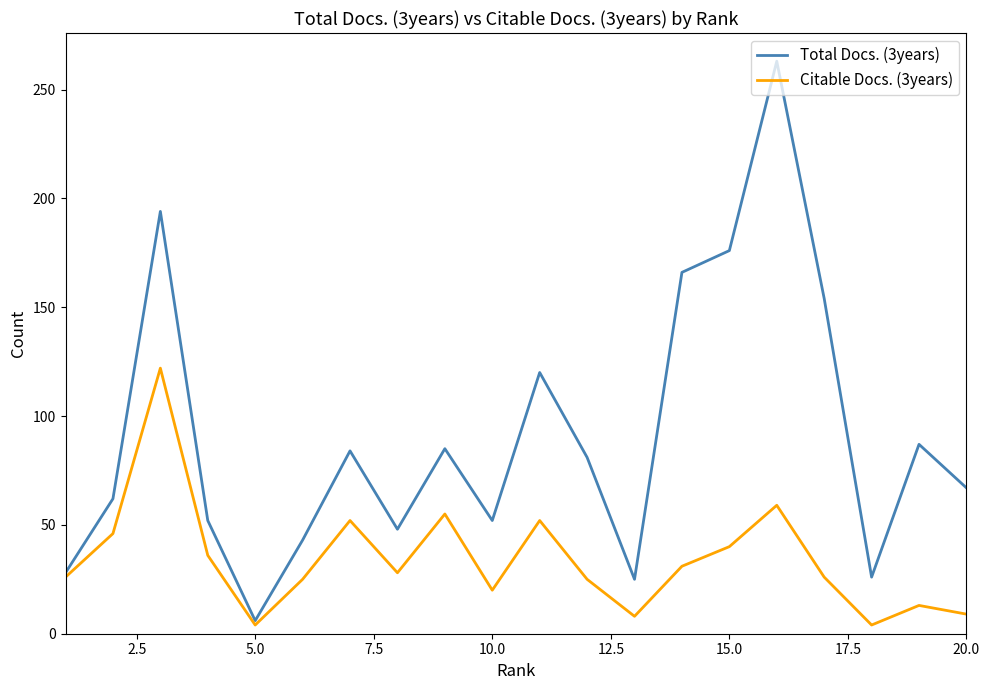

List the series in order of their peak value, lowest first.

Citable Docs. (3years), Total Docs. (3years)